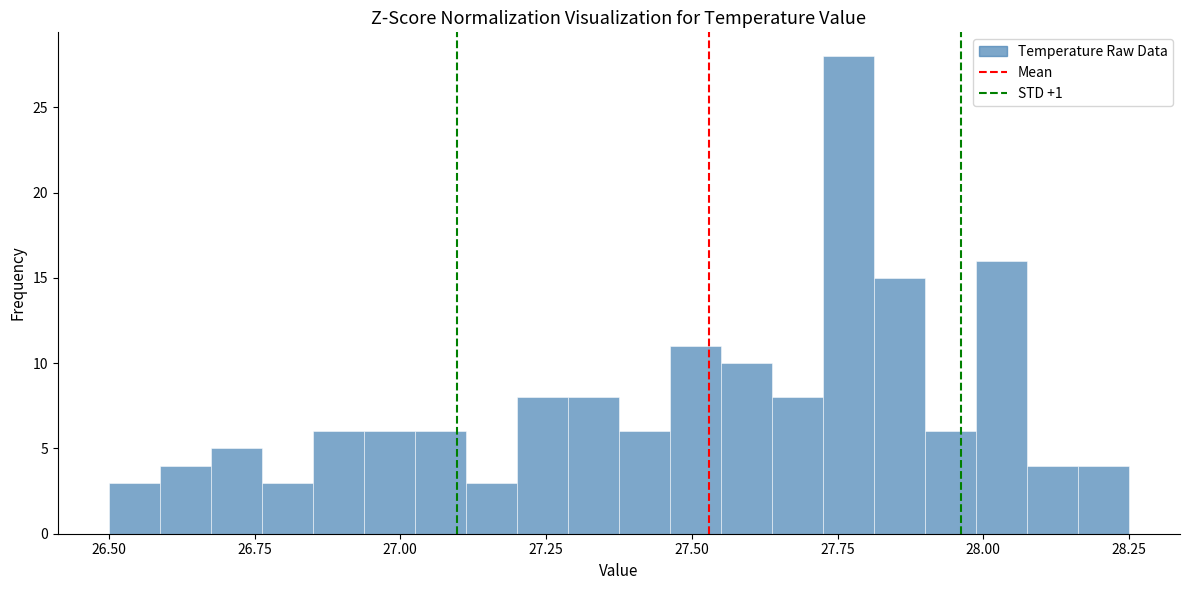

Around what value on the x-axis is the tallest bar? Give the approximate position of its centre, as read against the axis.

27.75